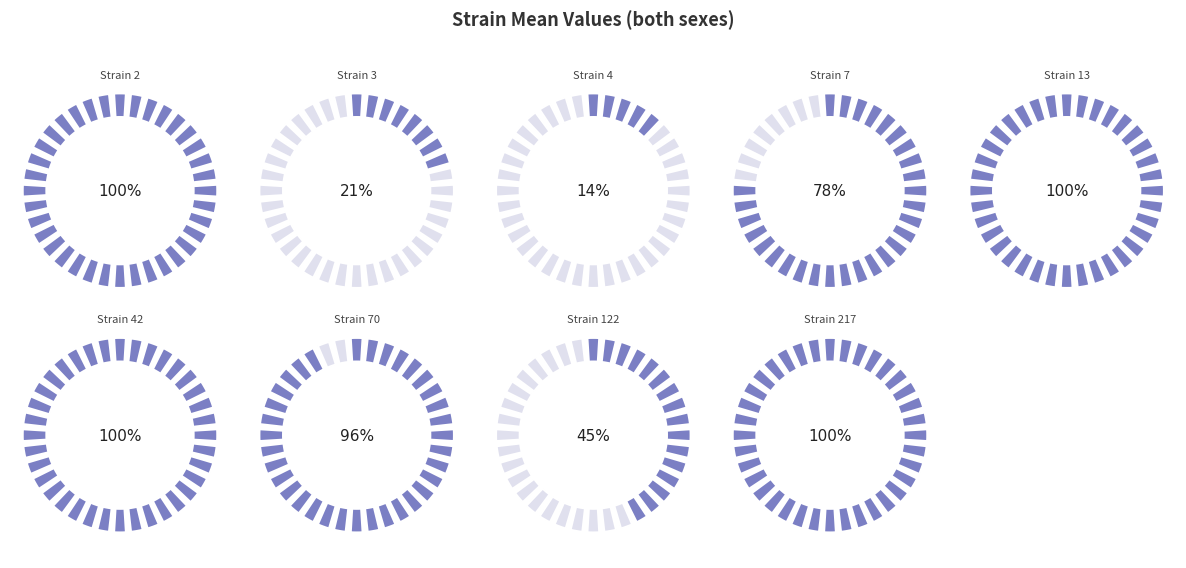

True or false: 7 accounts for 16% of the total.

False